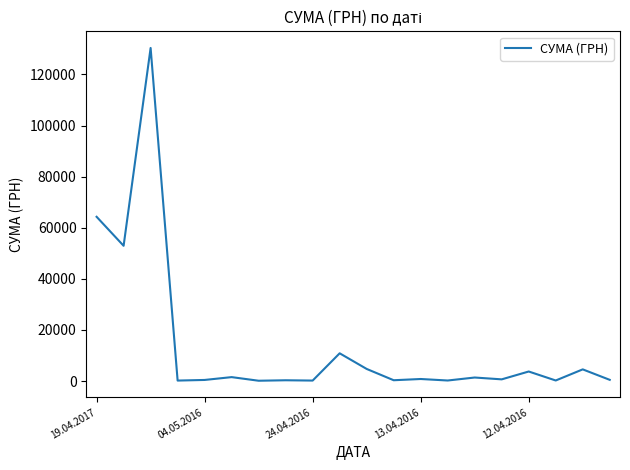

What is the maximum value shown in the chart?

130379.7